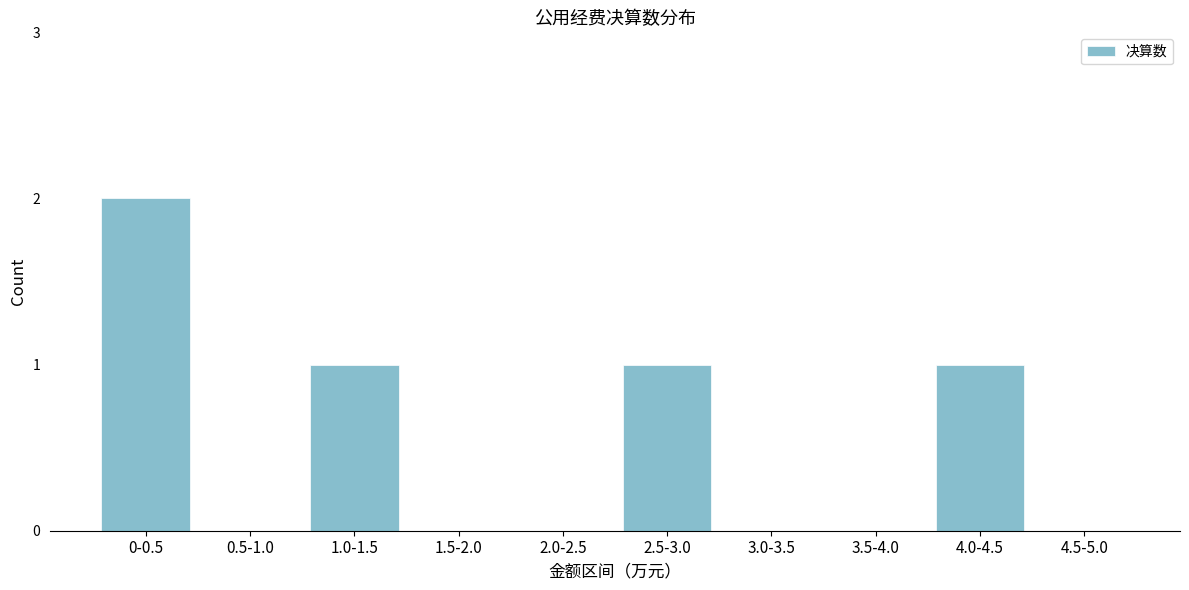

Reading left to right, list all the values displayed in this chart.

0-0.5=2	0.5-1.0=0	1.0-1.5=1	1.5-2.0=0	2.0-2.5=0	2.5-3.0=1	3.0-3.5=0	3.5-4.0=0	4.0-4.5=1	4.5-5.0=0